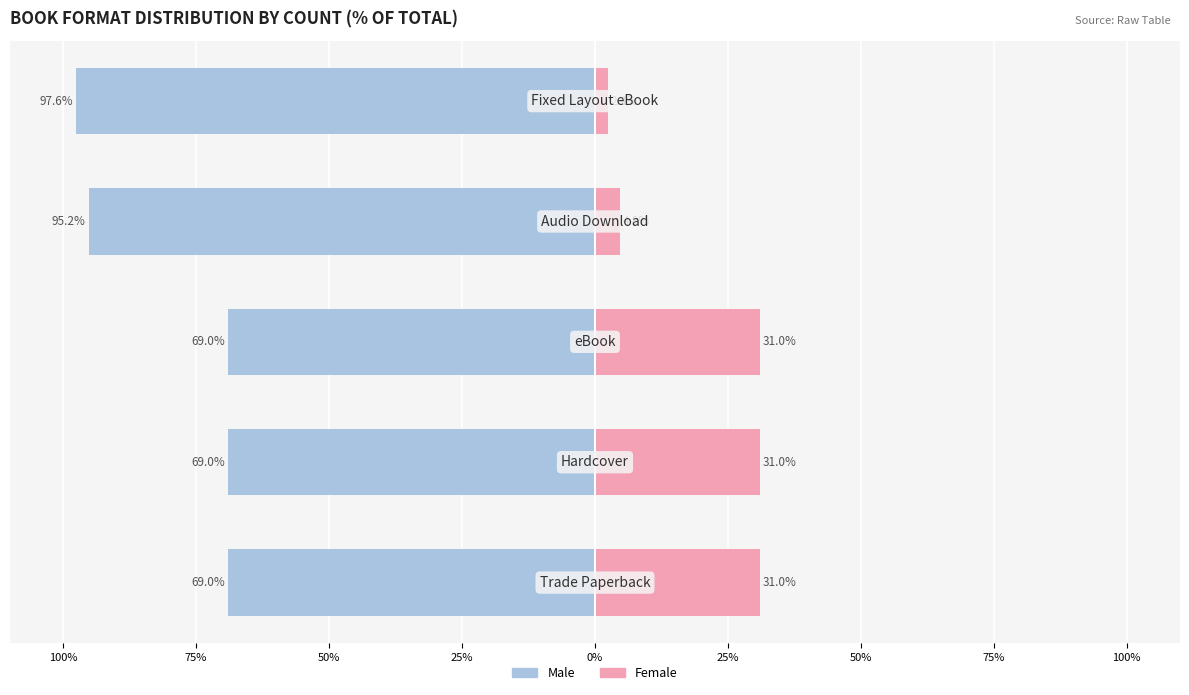

How many series are shown in this chart?

2